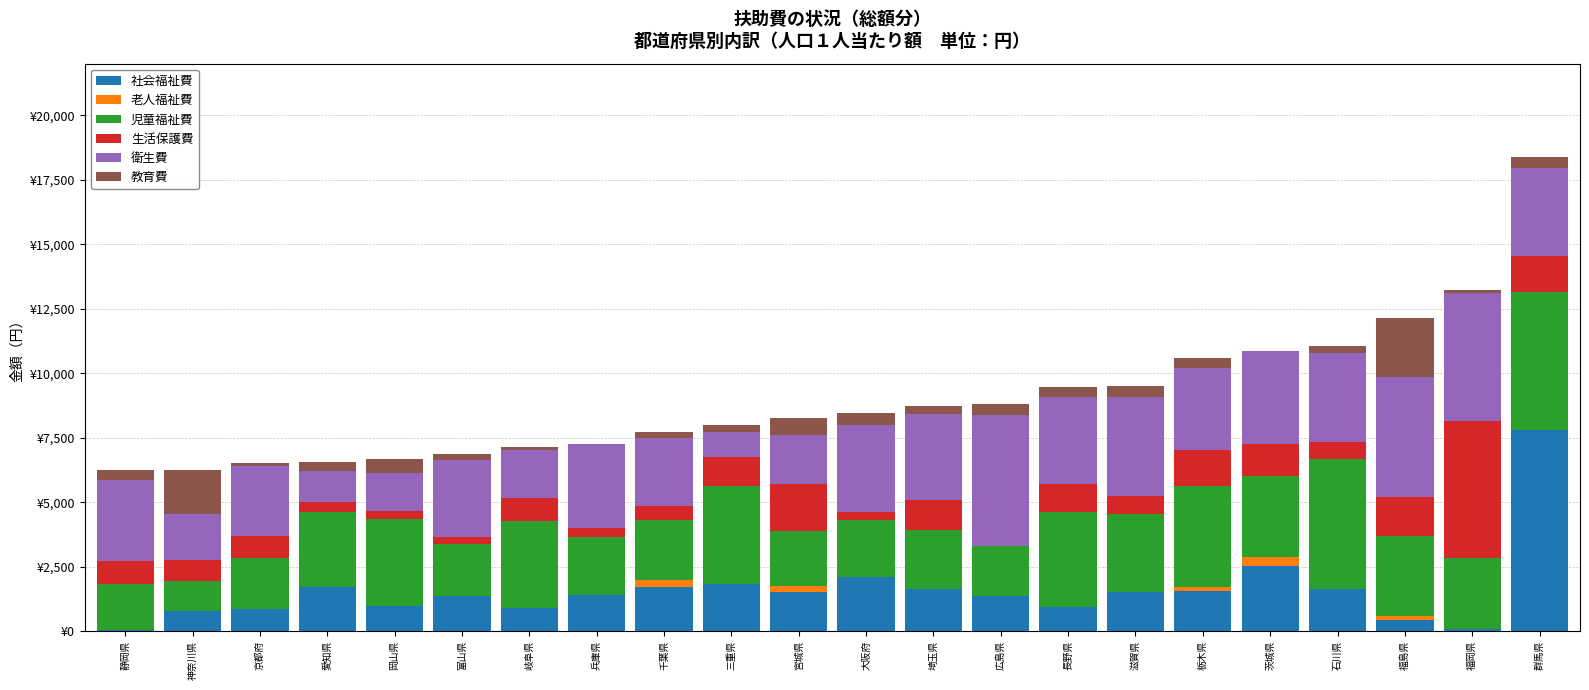

What are all the series names shown in the legend?

社会福祉費, 老人福祉費, 児童福祉費, 生活保護費, 衛生費, 教育費